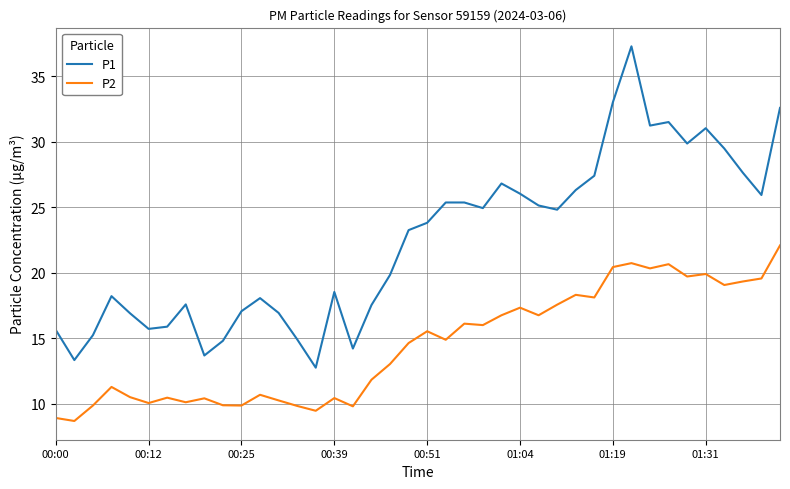

Is this an area chart (filled region under the line)?

No